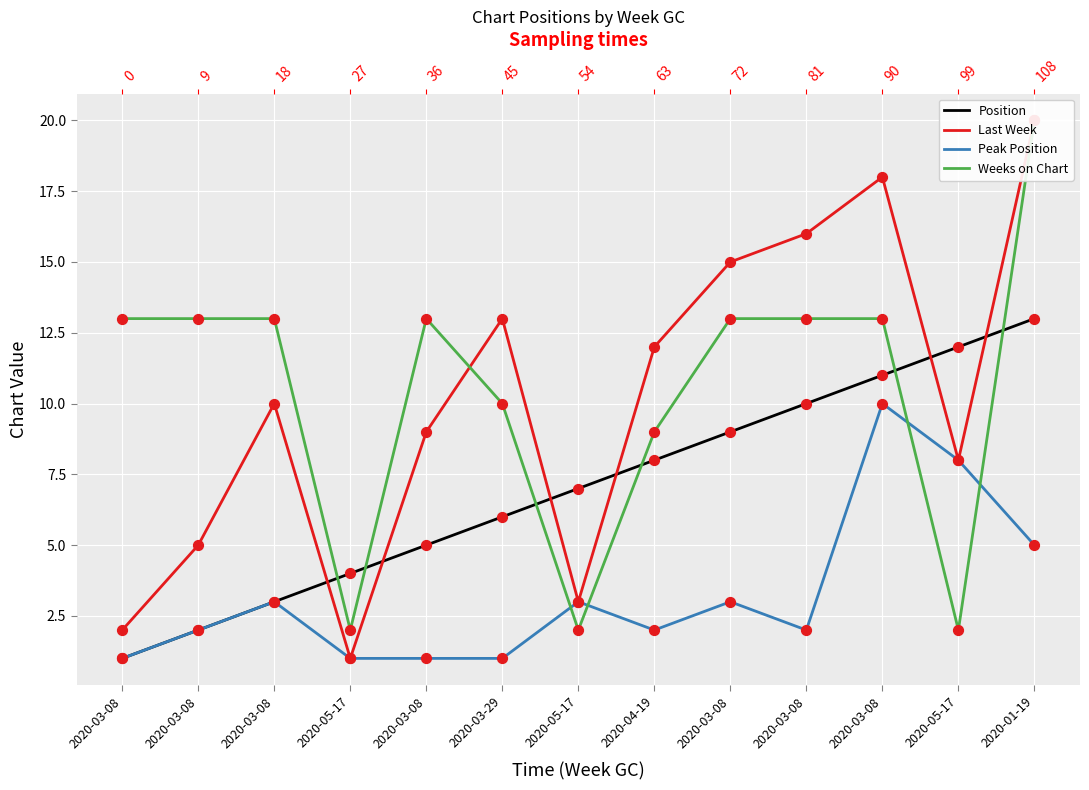

What are all the series names shown in the legend?

Position, Last Week, Peak Position, Weeks on Chart